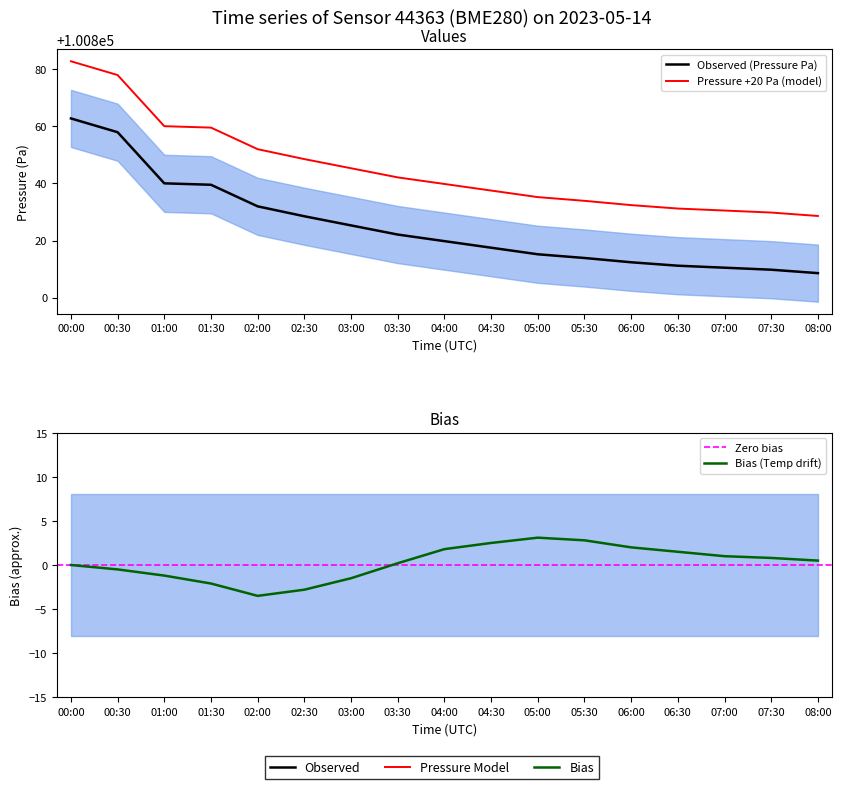

Which category has the lowest value across all series?

08:00